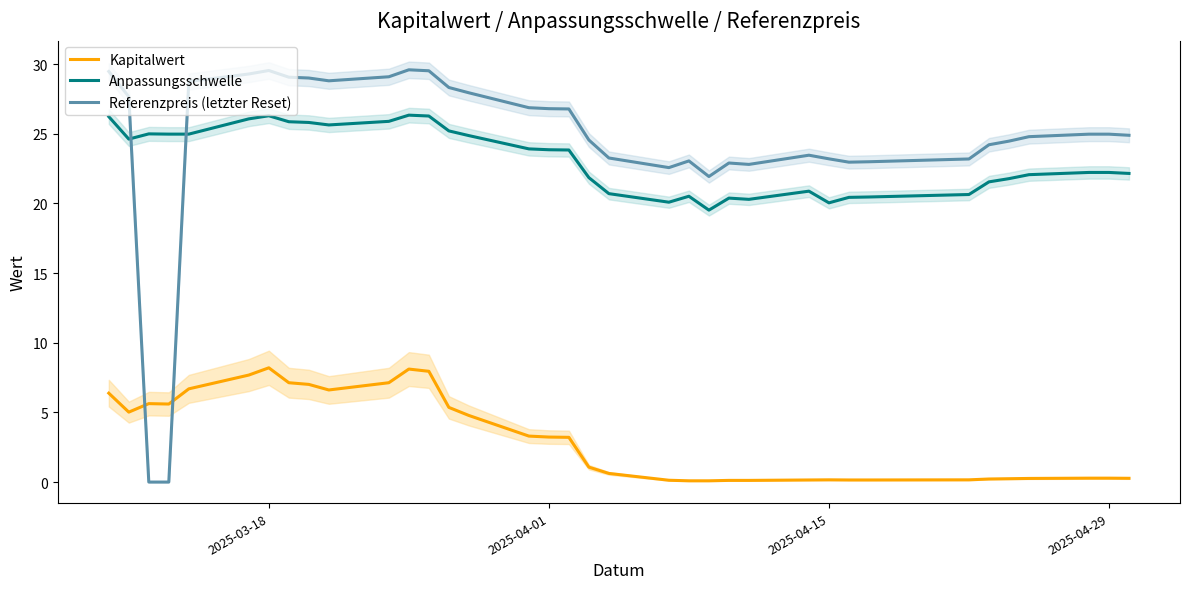

True or false: Referenzpreis (letzter Reset) and Anpassungsschwelle cross at least once.

True